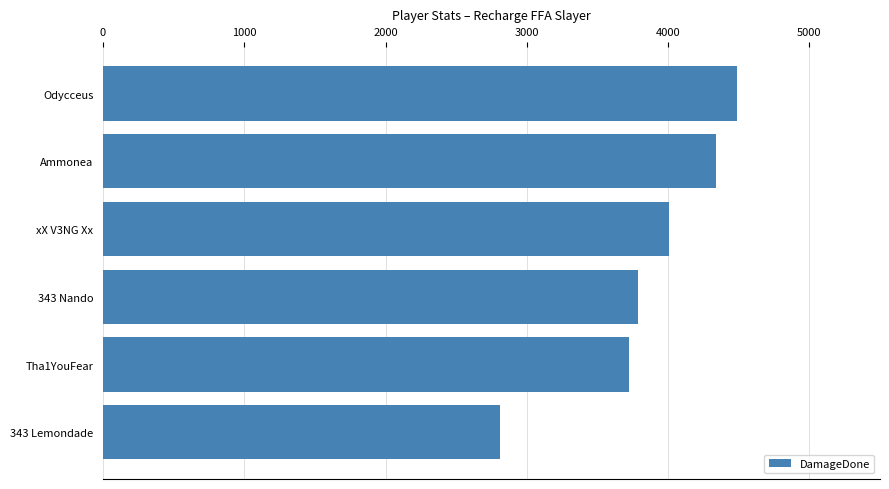

What is the minimum value shown in the chart?

2807